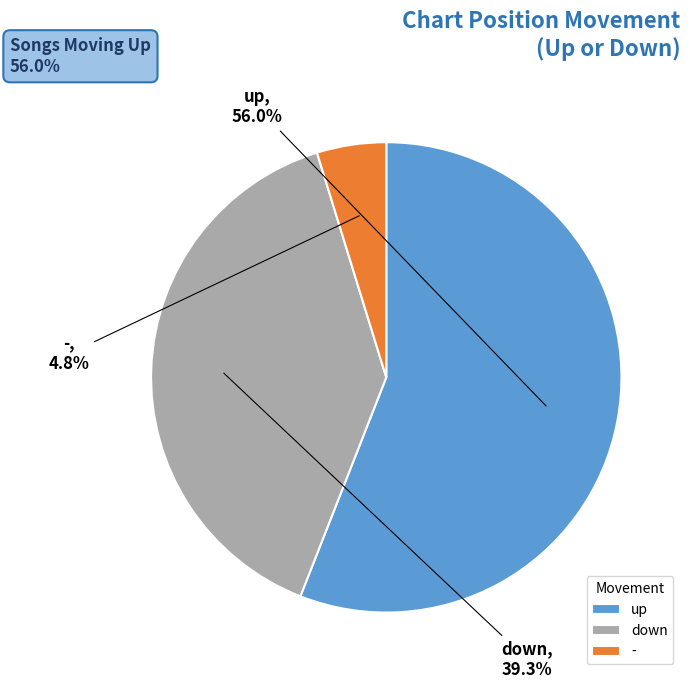

What percentage do - and up together represent?

60.7%